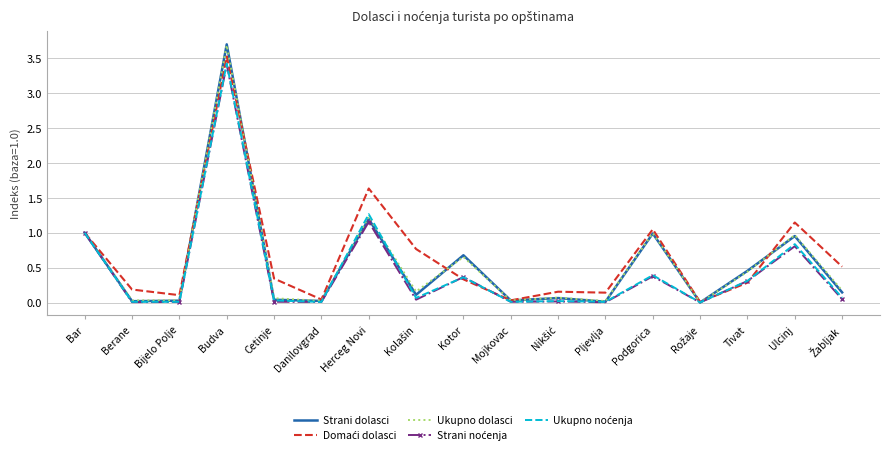

What position from the right is Ulcinj?

2